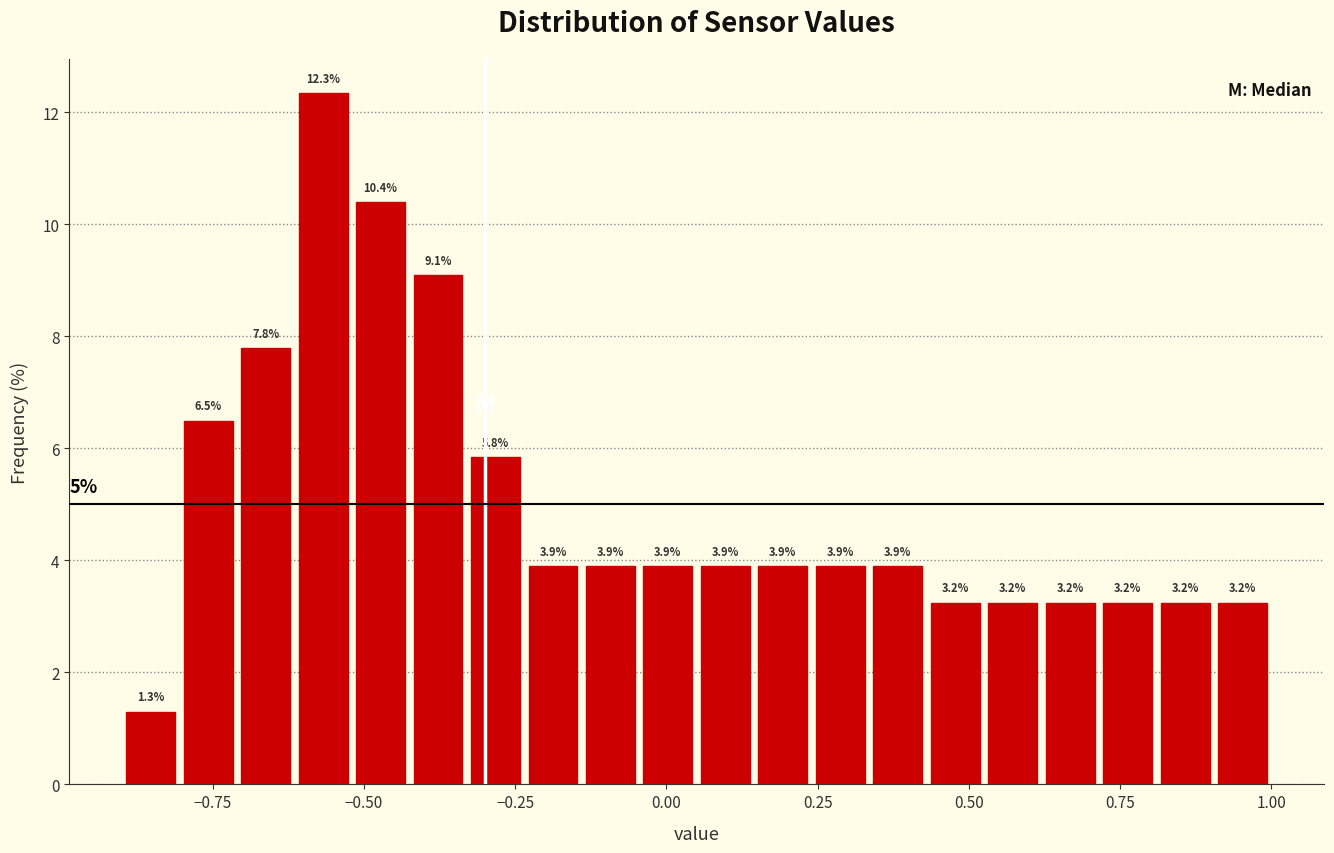

Read against the x-axis, roughly where is the centre of the tallest bar?

-0.55